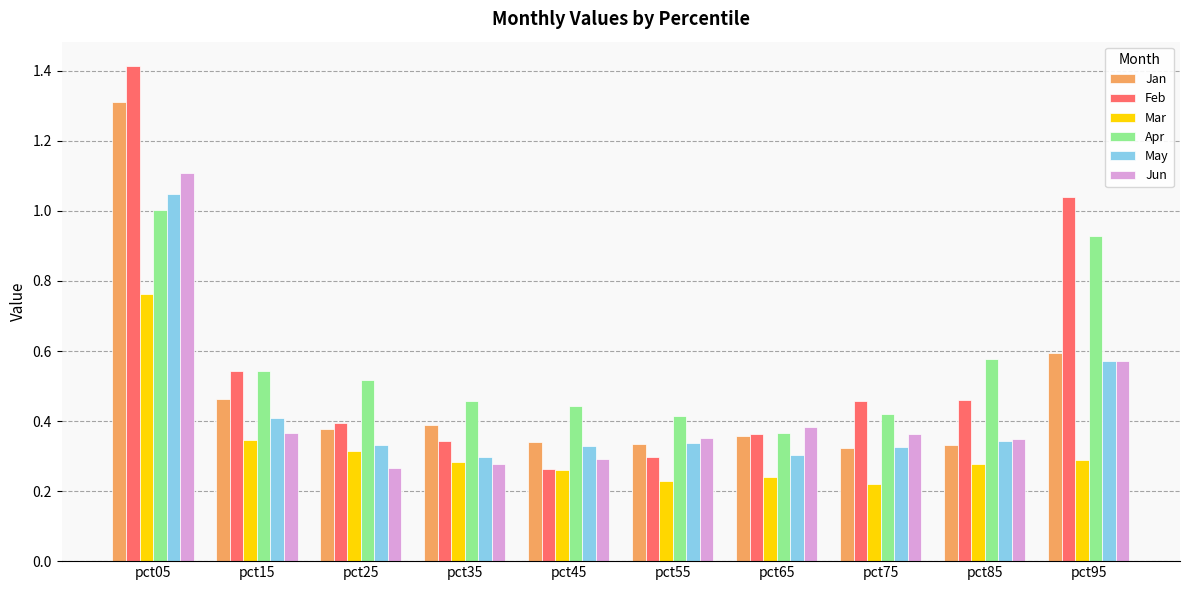

Which series has the largest range (max minus min)?

Feb